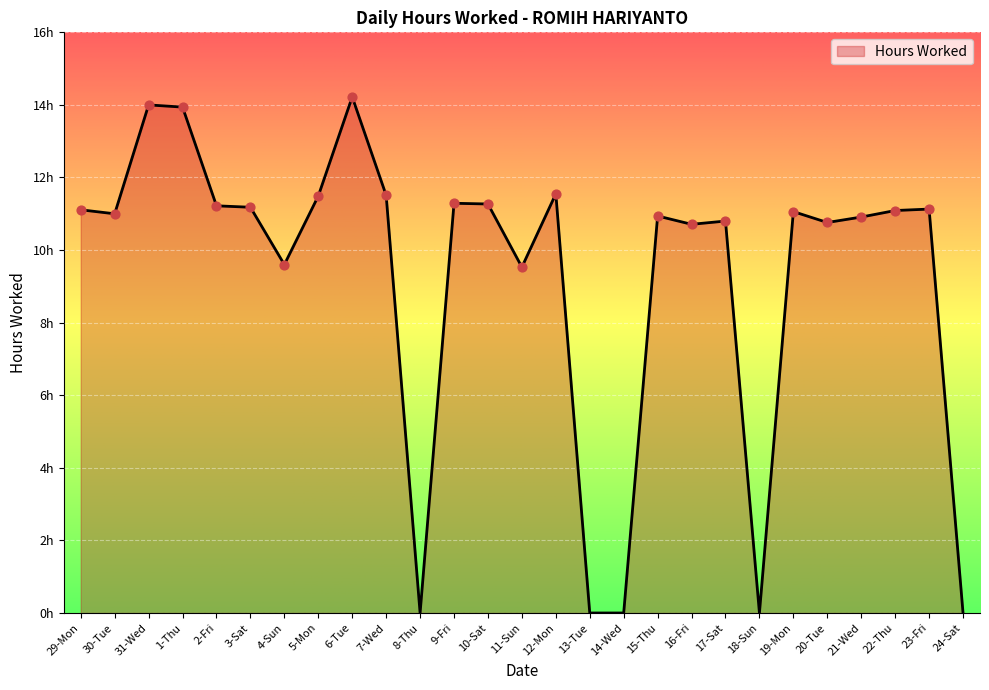

Approximately how many times larger is the value at 31-Wed compared to 4-Sun?

1.5